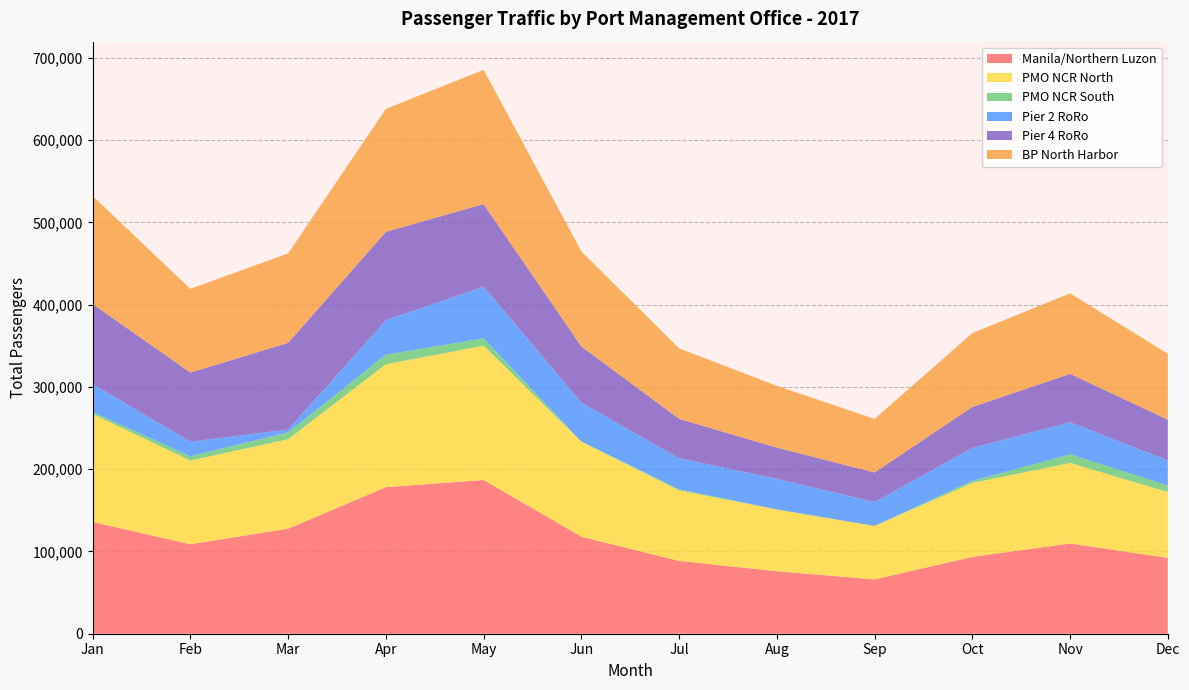

Does the chart have visible grid lines?

Yes